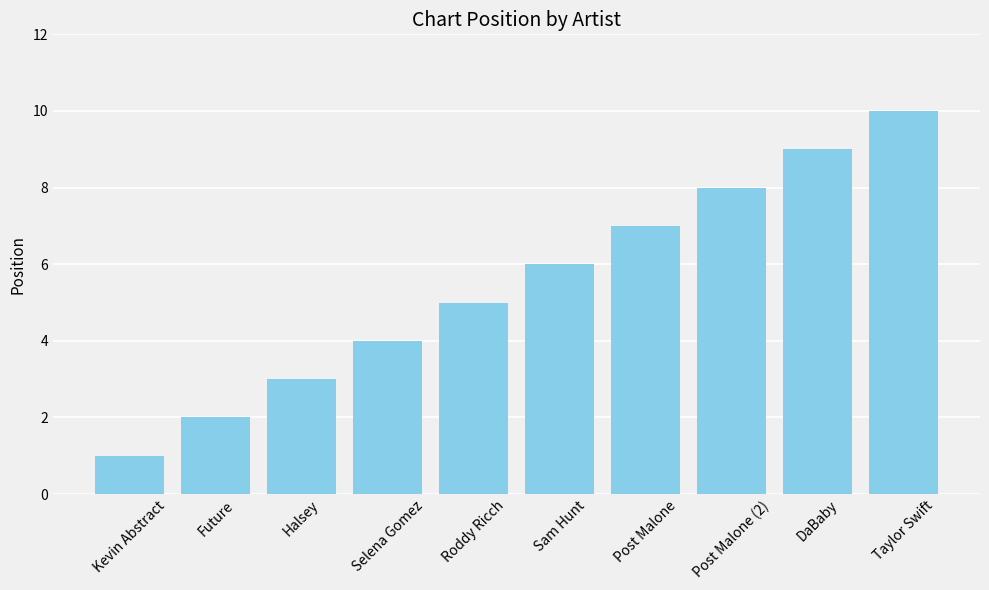

Between Post Malone and Future, which is larger?

Post Malone